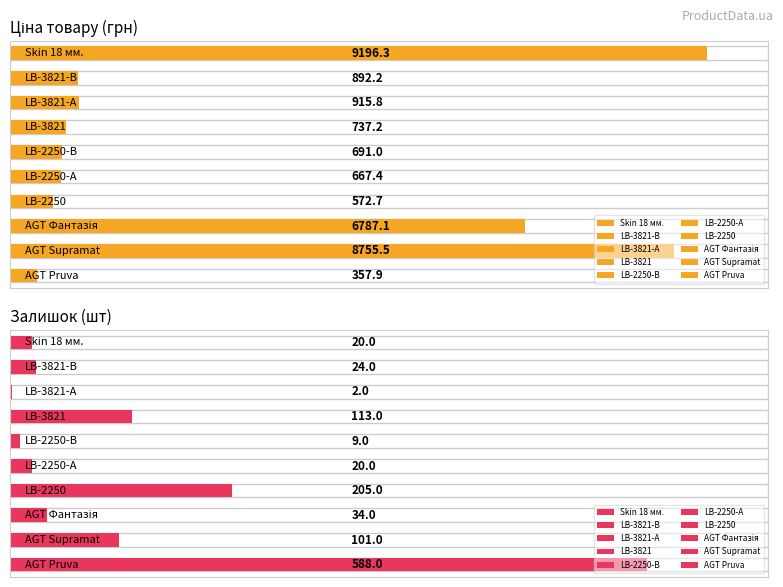

What is the minimum value for Ціна?

357.9